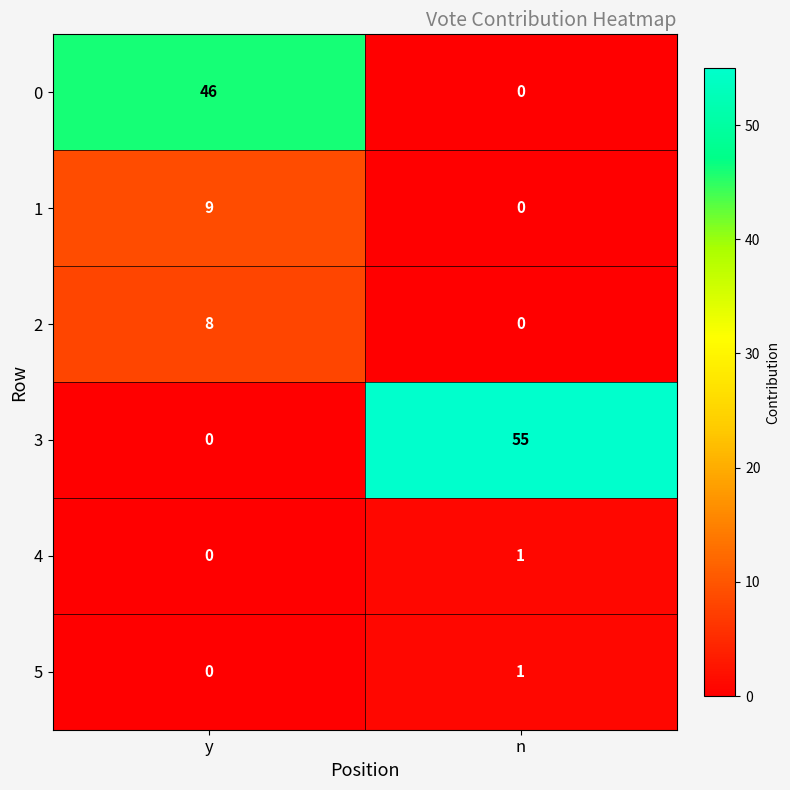

Which series has the widest spread of values?

3